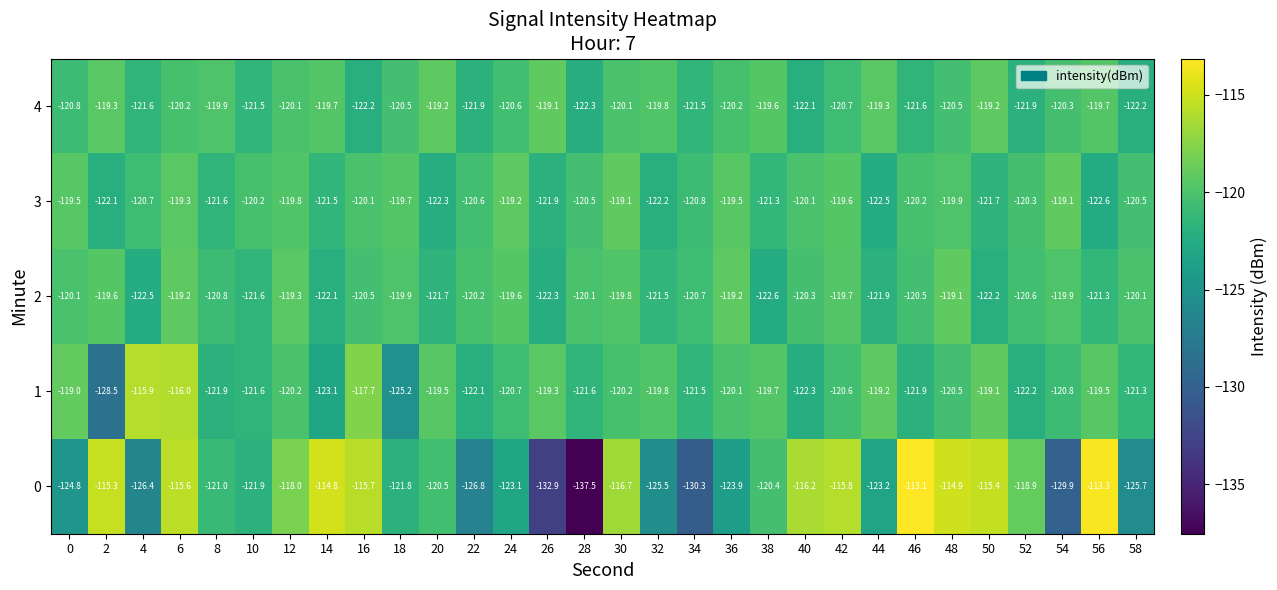

Is it true that 2 equals -167.1 at 26?

False